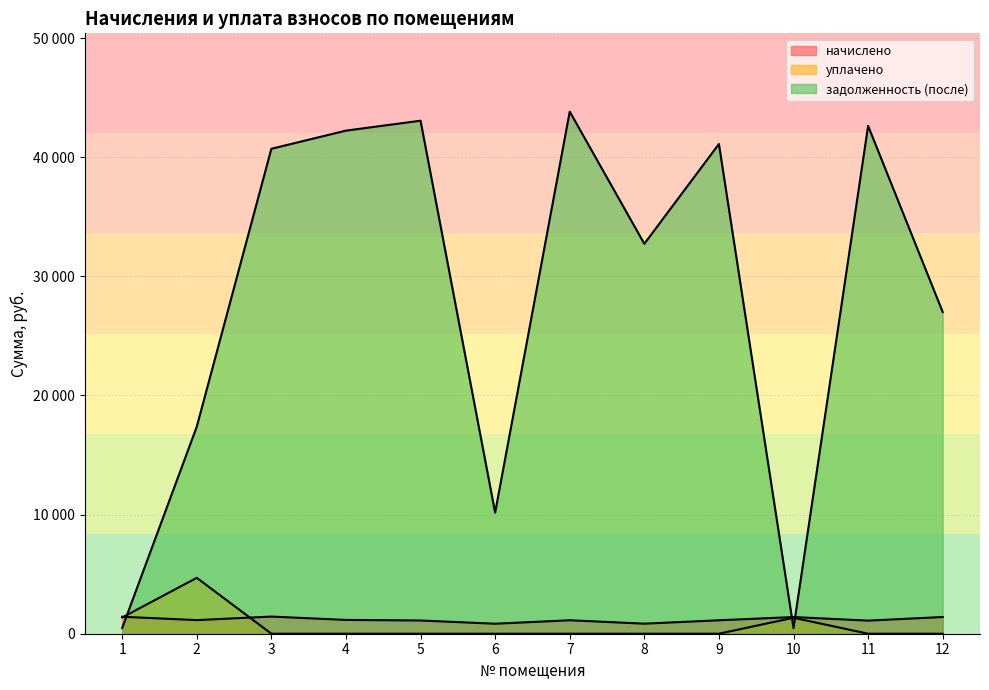

Between which two adjacent categories do уплачено and начислено first intersect?

1 and 2